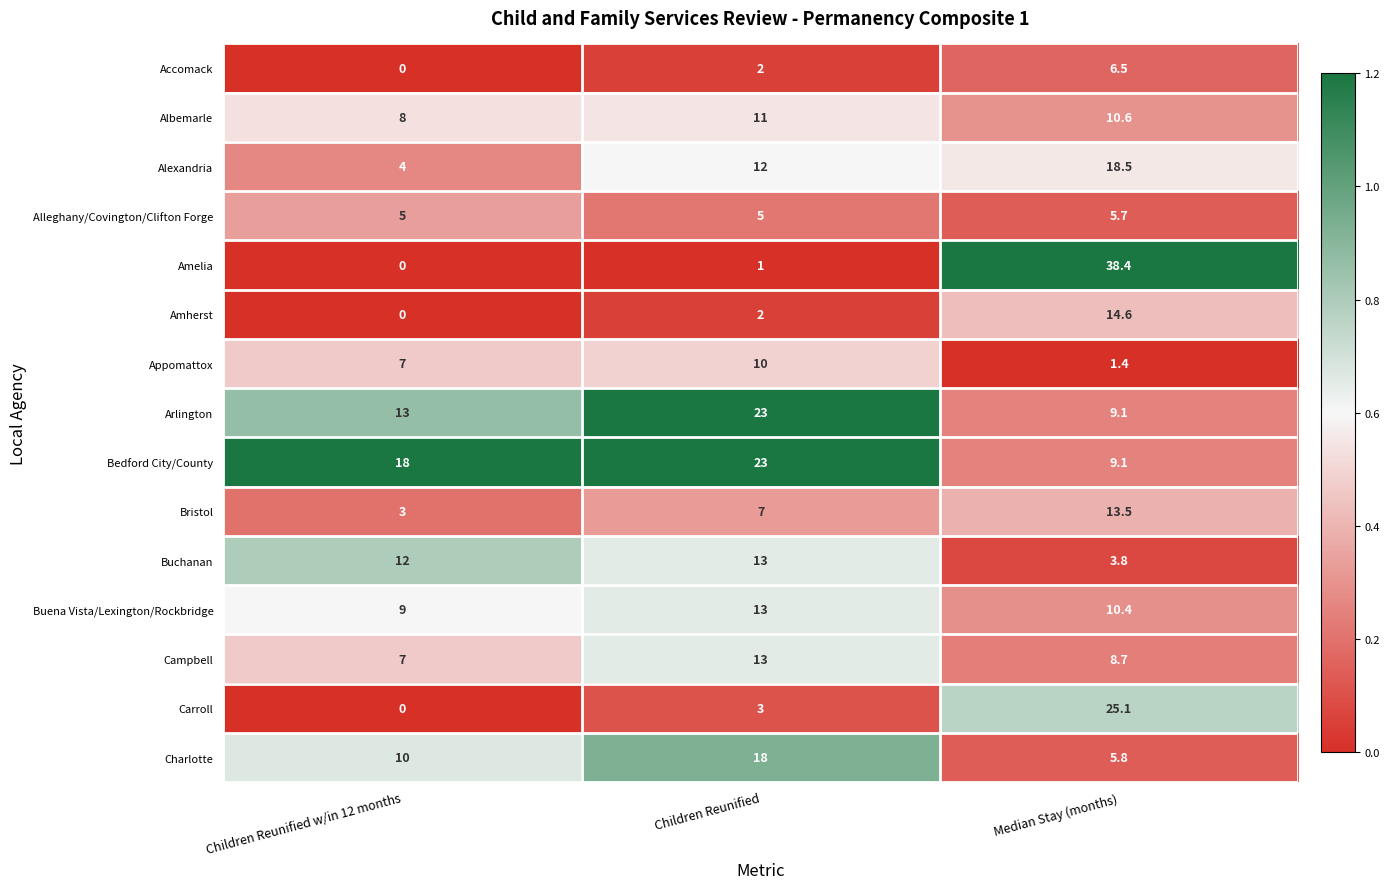

At how many categories does at least one series exceed 0?

3